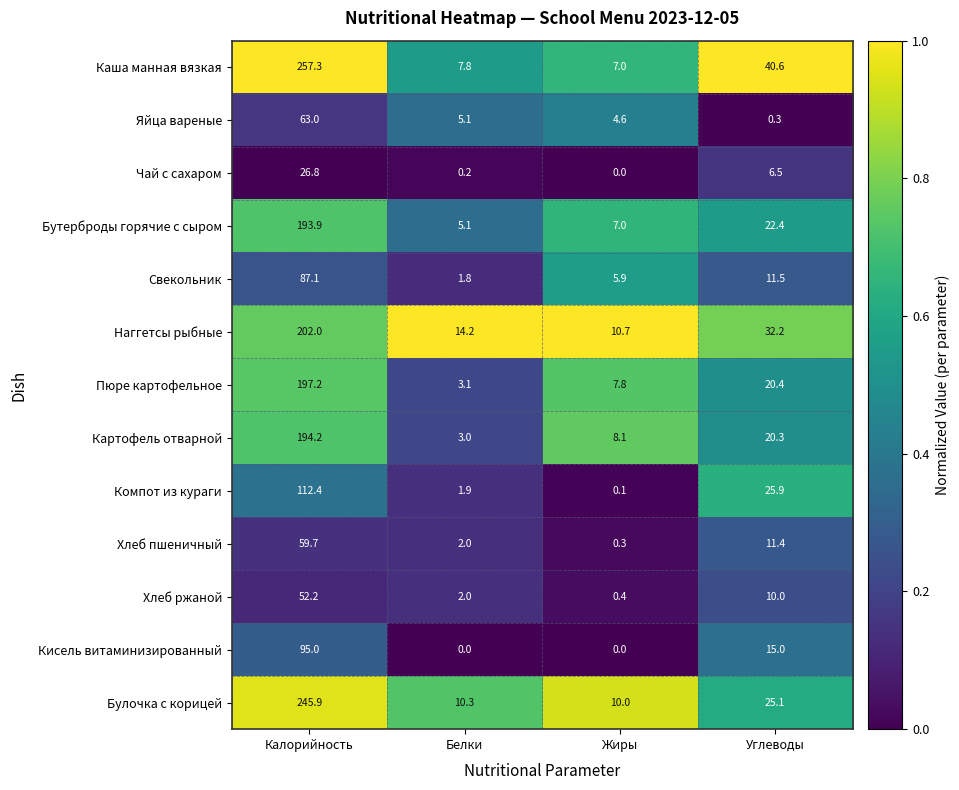

At Калорийность, list the series in order from largest to smallest.

Каша манная вязкая, Булочка с корицей, Наггетсы рыбные, Пюре картофельное, Картофель отварной, Бутерброды горячие с сыром, Компот из кураги, Кисель витаминизированный, Свекольник, Яйца вареные, Хлеб пшеничный, Хлеб ржаной, Чай с сахаром